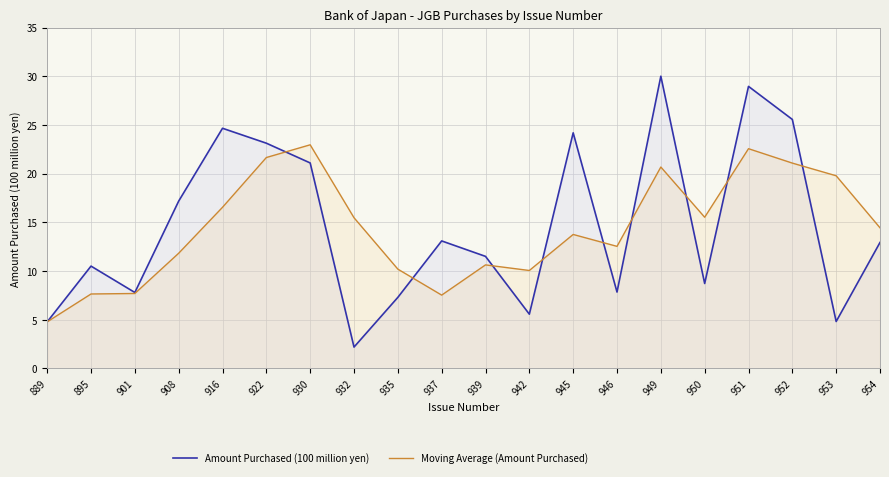

Which series has the largest total across all categories?

Amount Purchased (100 million yen)